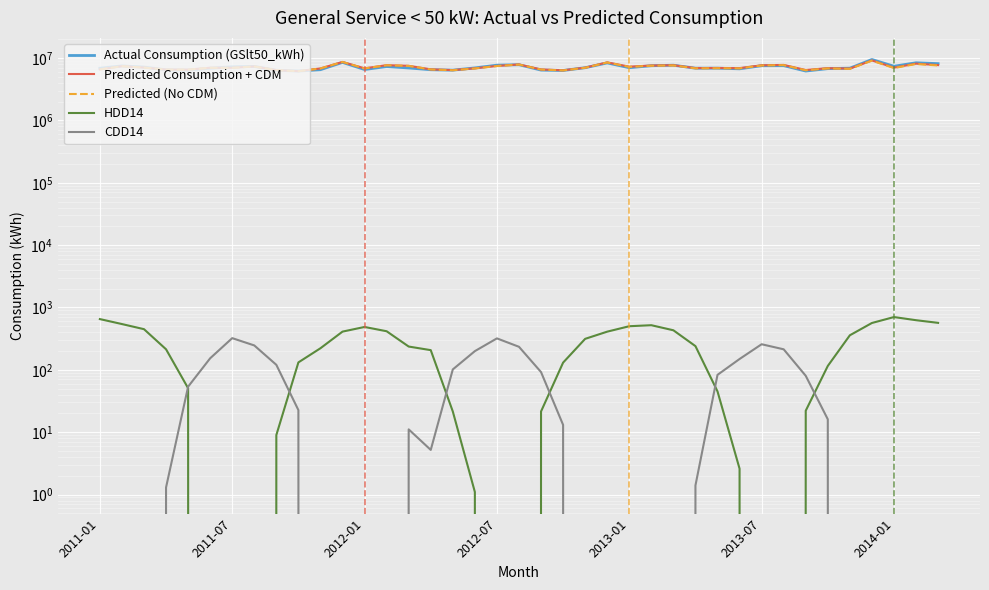

How many interior local peaks does the Predicted (No CDM) series have?

13